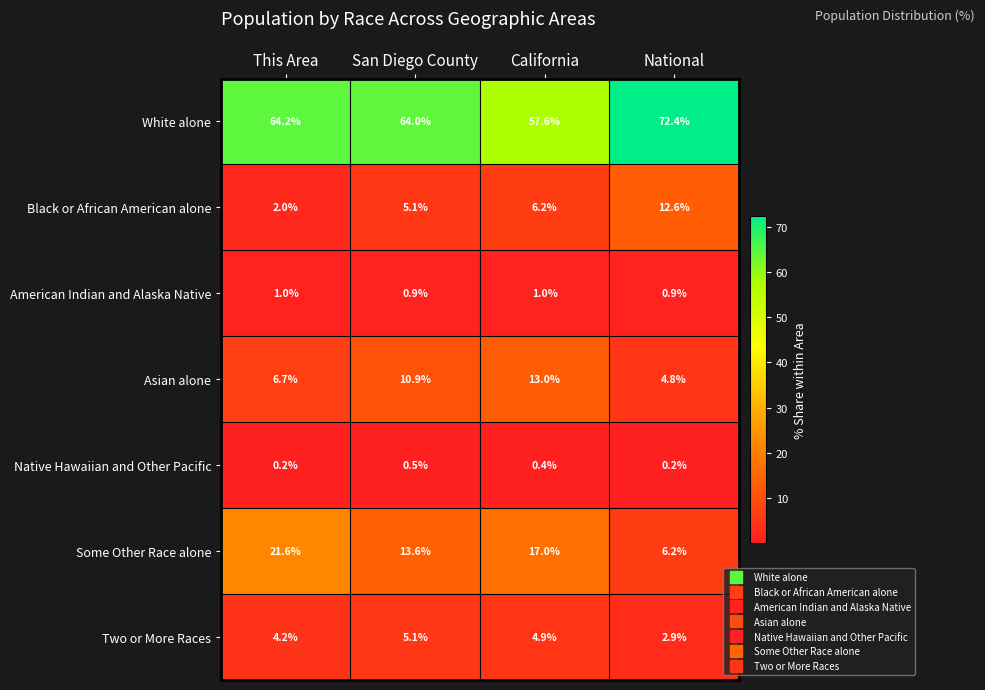

What is the minimum value shown in the chart?

0.2